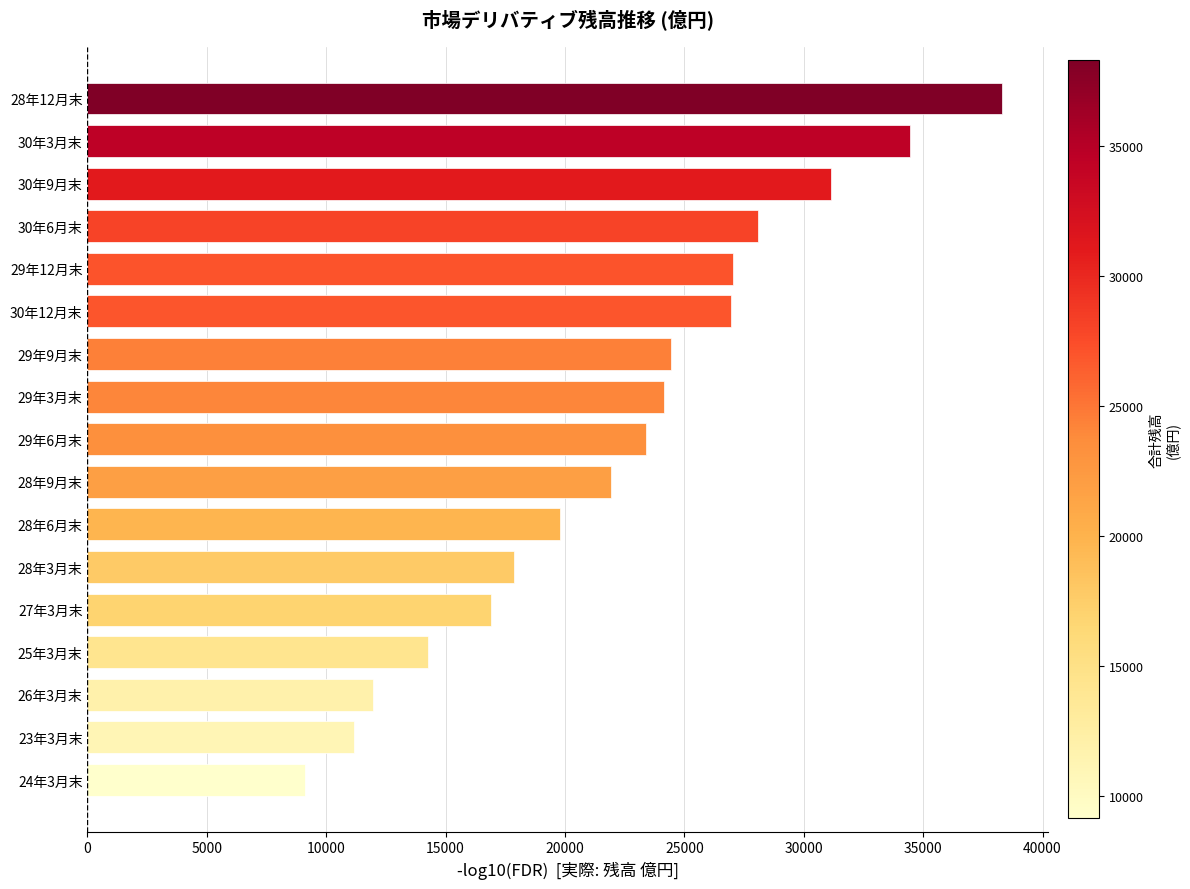

What is the difference between the maximum and minimum values?

29191.0